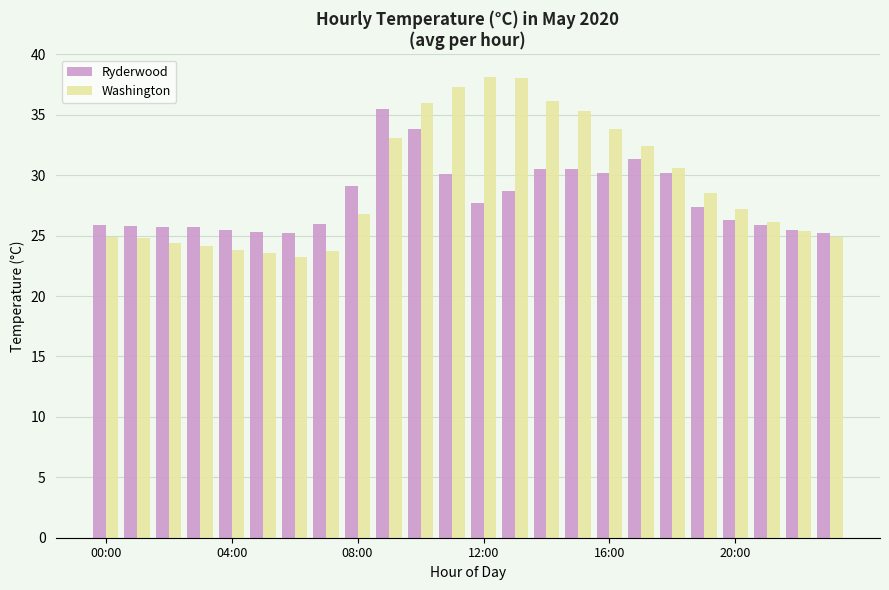

What is the minimum value shown in the chart?

23.2